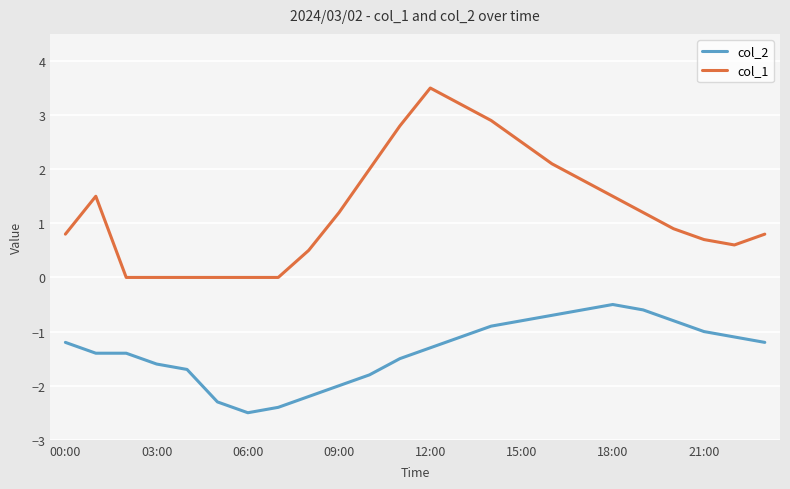

Which series has the largest range (max minus min)?

col_1